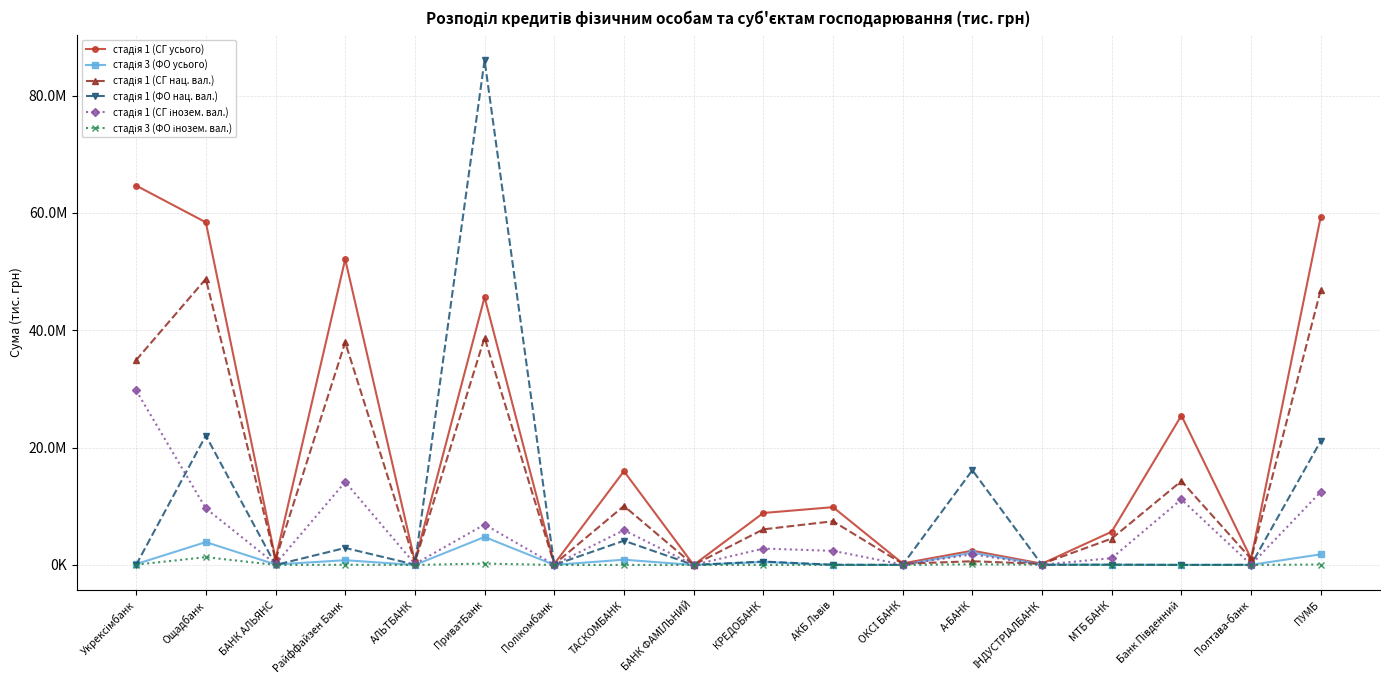

Is this an area chart (filled region under the line)?

No